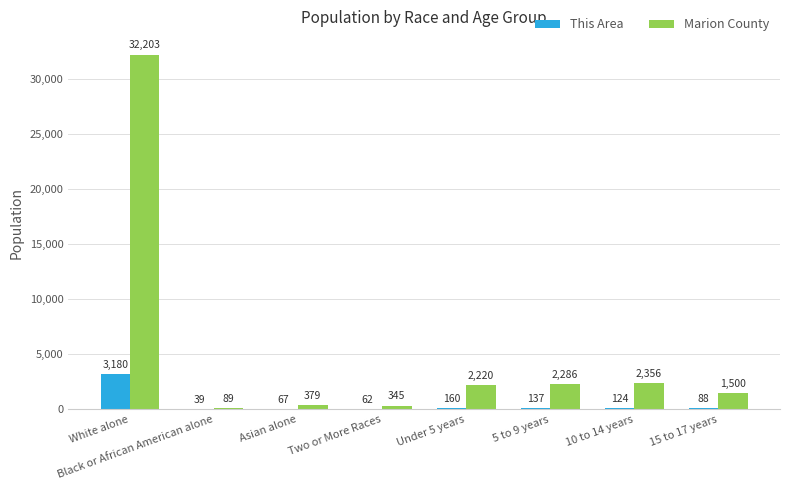

What is the maximum value shown in the chart?

32203